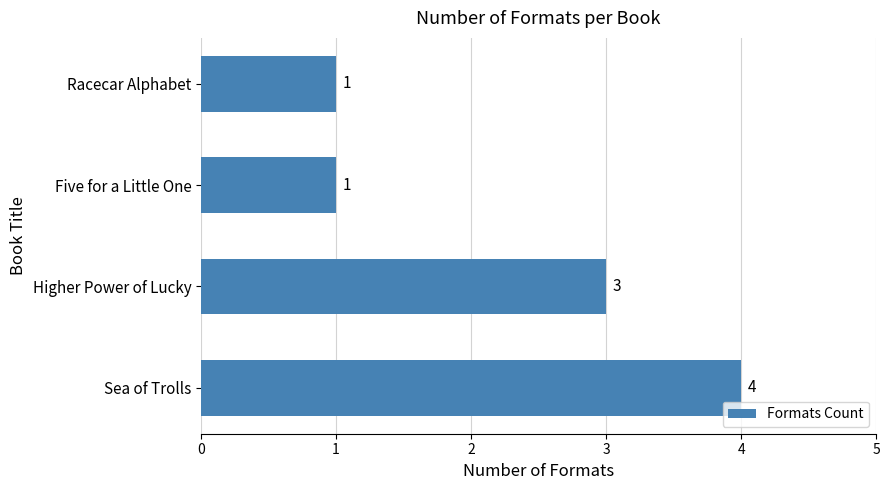

How many values are between 1 and 4?

4